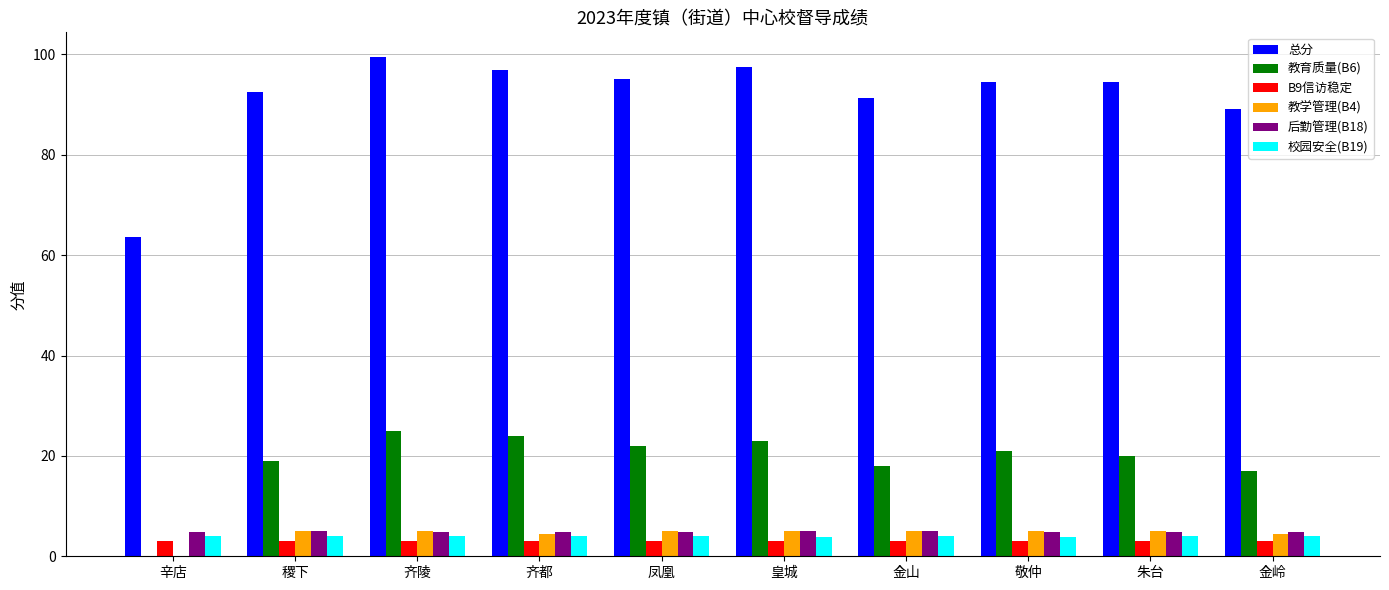

How many data points does each series have?

10